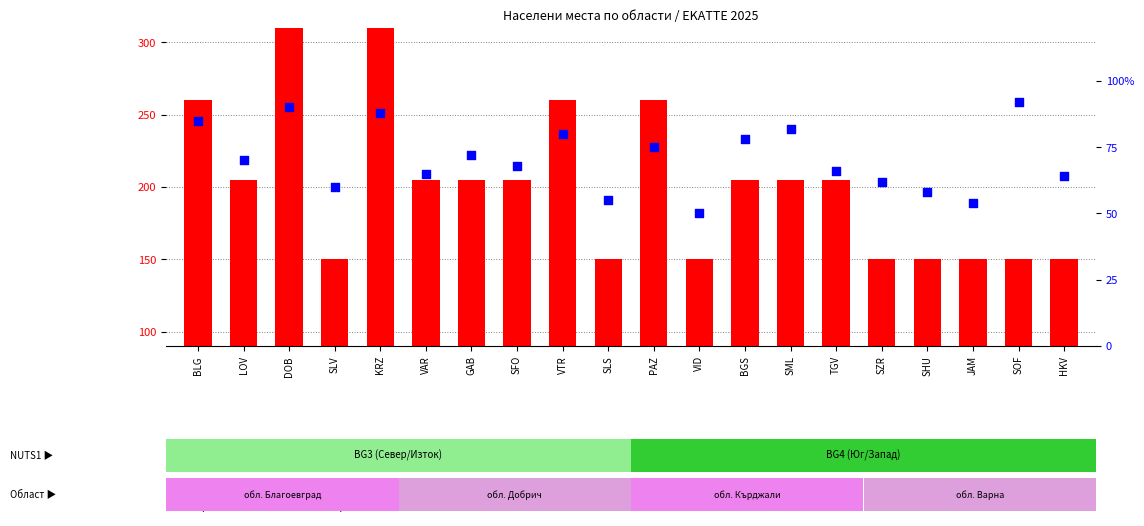

What is the total value across all series at SML?

287